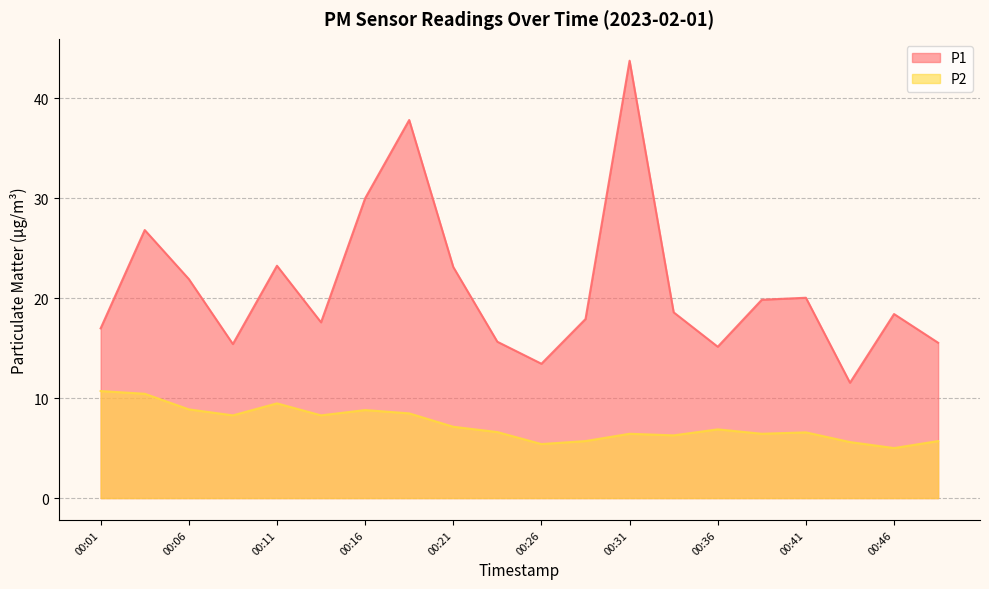

What is the sum of the P2 values at 00:11 and 00:16?

18.3